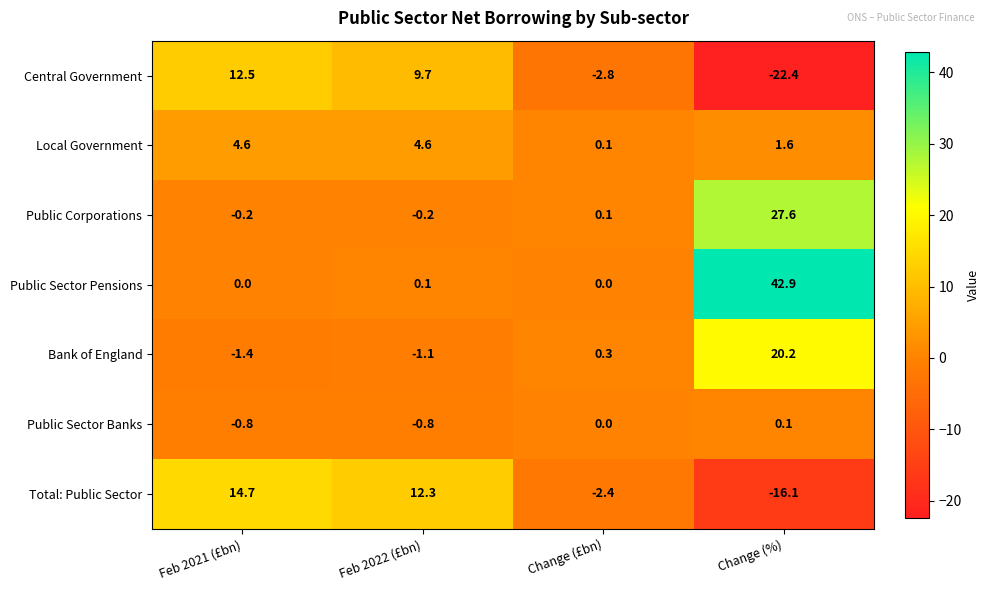

What is the difference between the second highest and minimum values in the Central Government series?

32.1